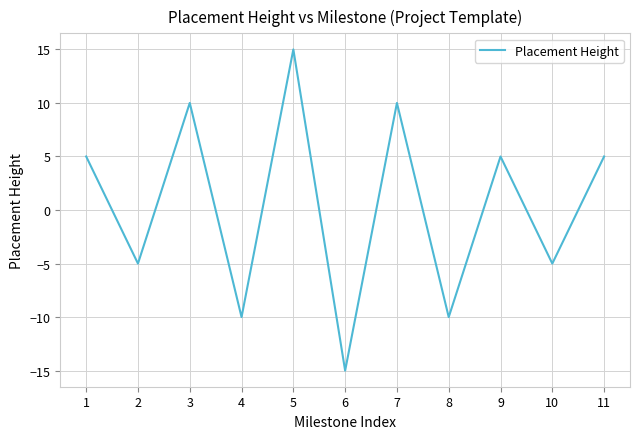

Count the values in the range -10 to 10.

9